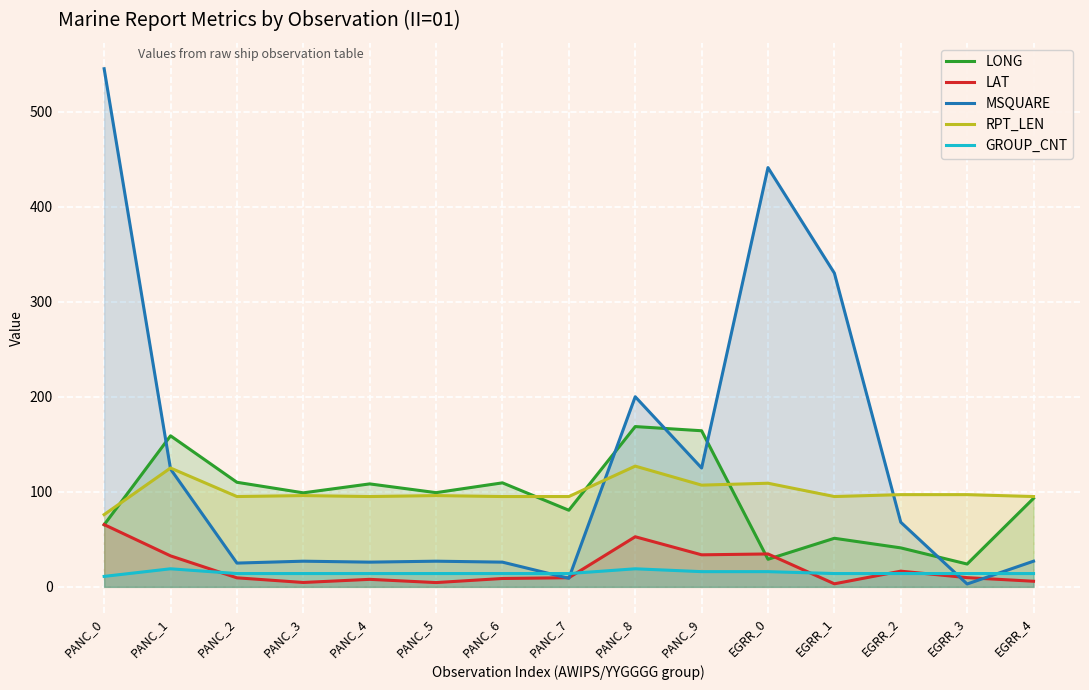

Which series changed the most between PANC_8 and EGRR_3?

MSQUARE